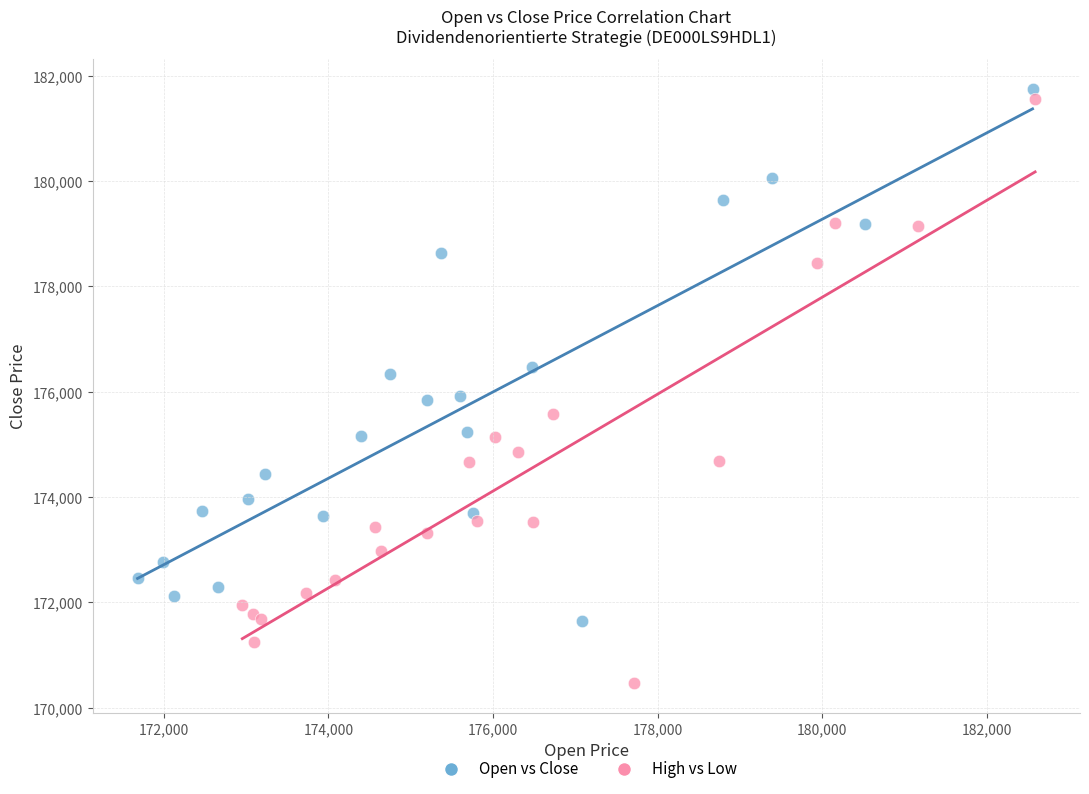

Which series has the largest Y range (max minus min)?

High vs Low